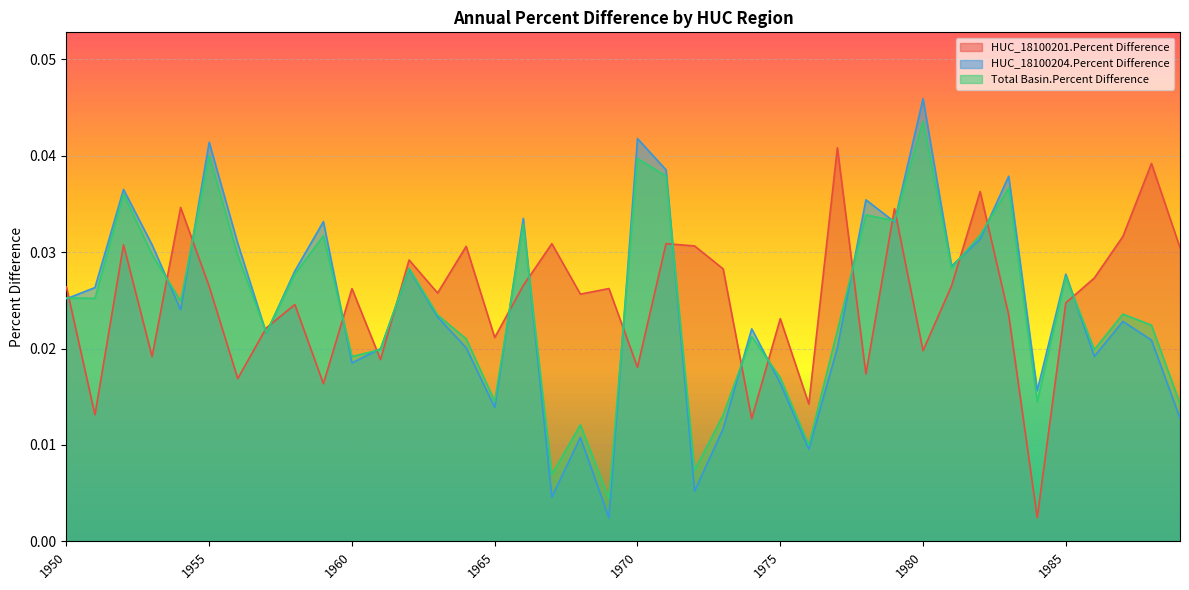

What is the total value across all series at 1959?

0.1